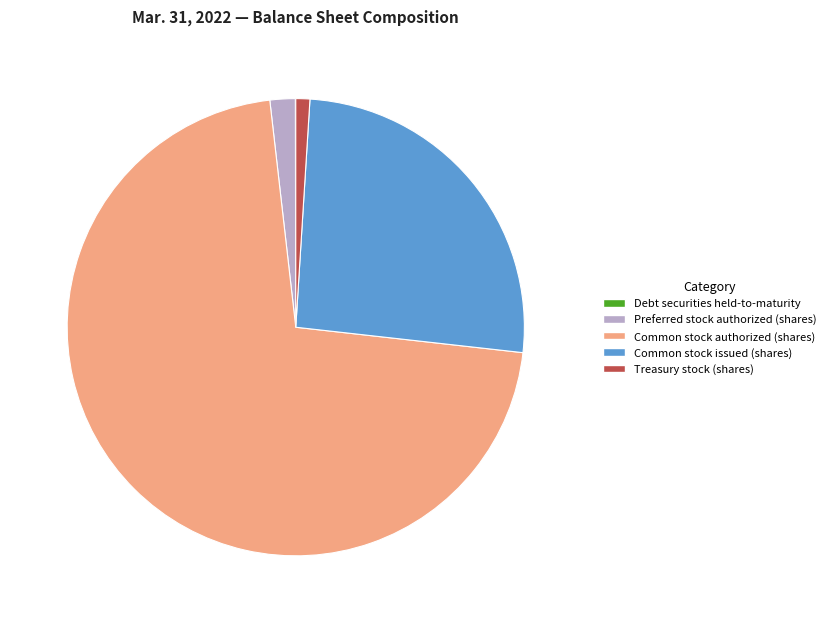

Do Common stock authorized (shares) and Treasury stock (shares) together represent more than half of the pie?

Yes